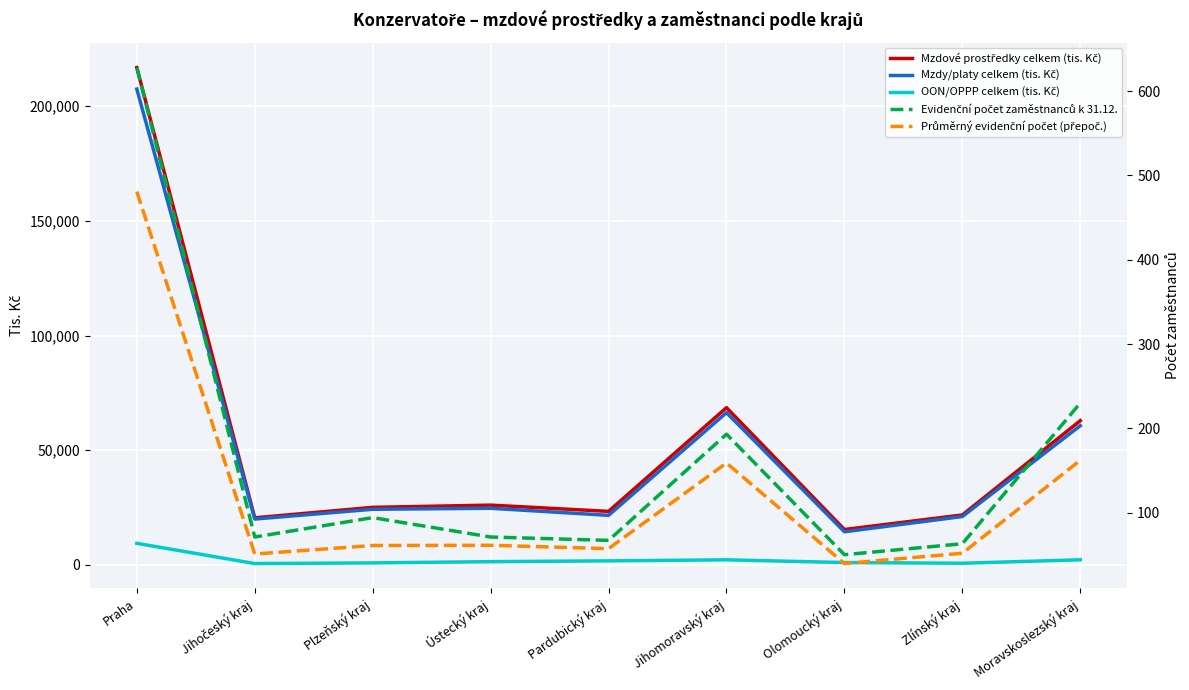

True or false: Mzdy/platy celkem (tis. Kč) and Evidenční počet zaměstnanců k 31.12. cross at least once.

False